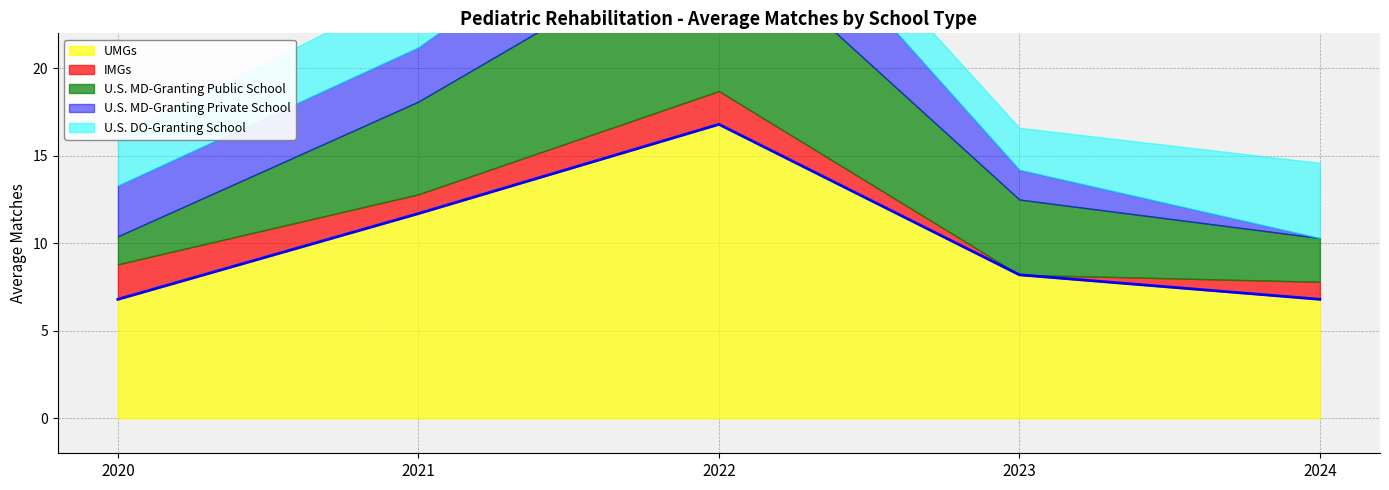

Is it true that UMGs equals 6.8 at 2020?

True